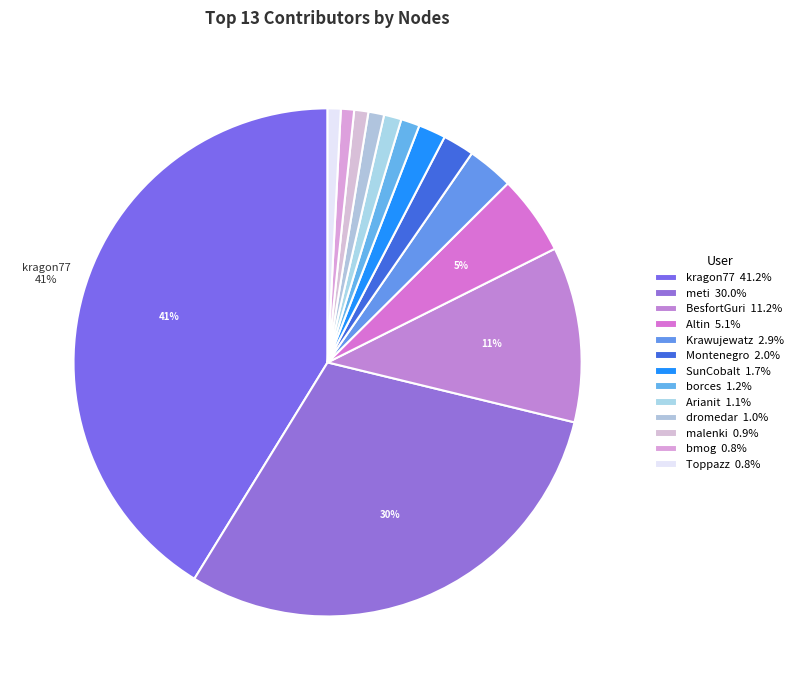

To the nearest percent, what portion does kragon77 represent?

41%